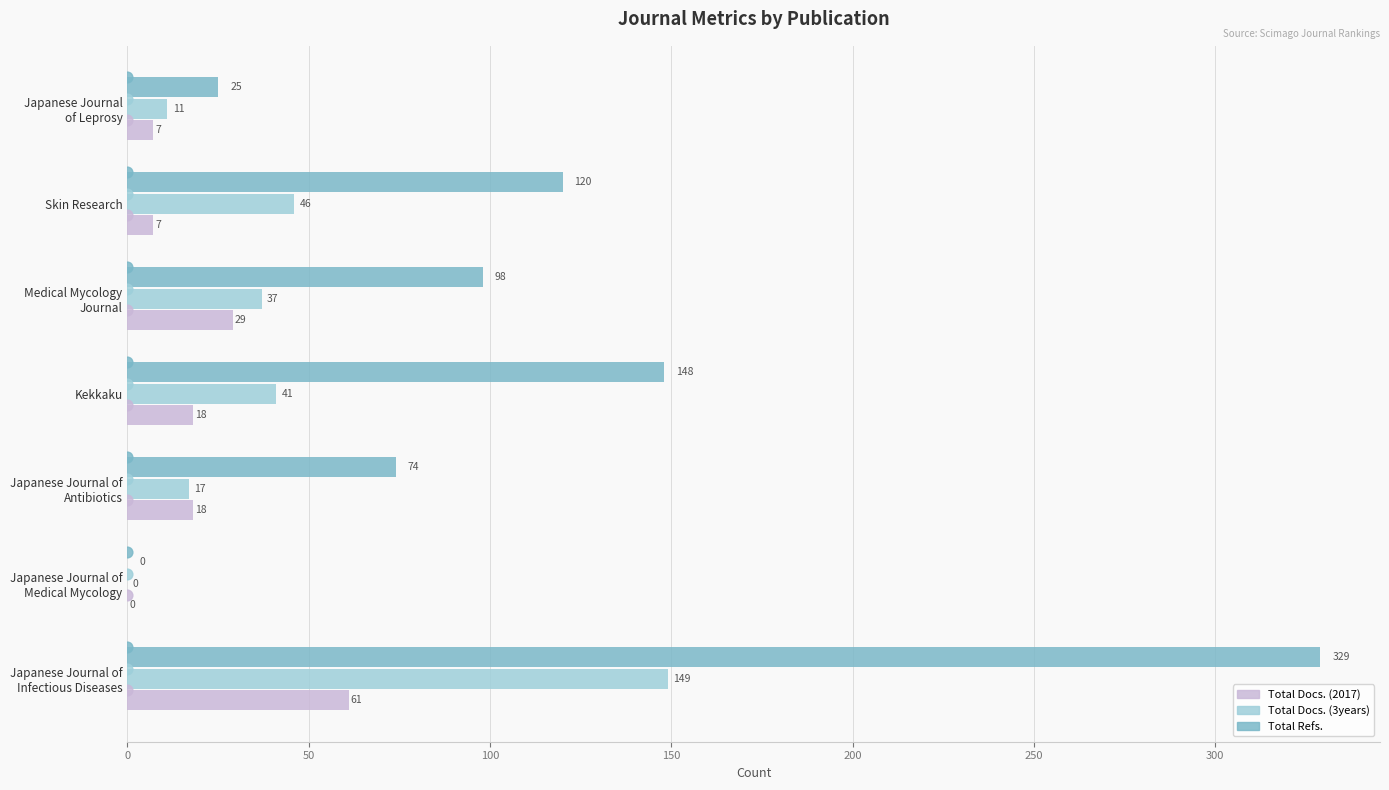

At how many categories does at least one series exceed 211?

1